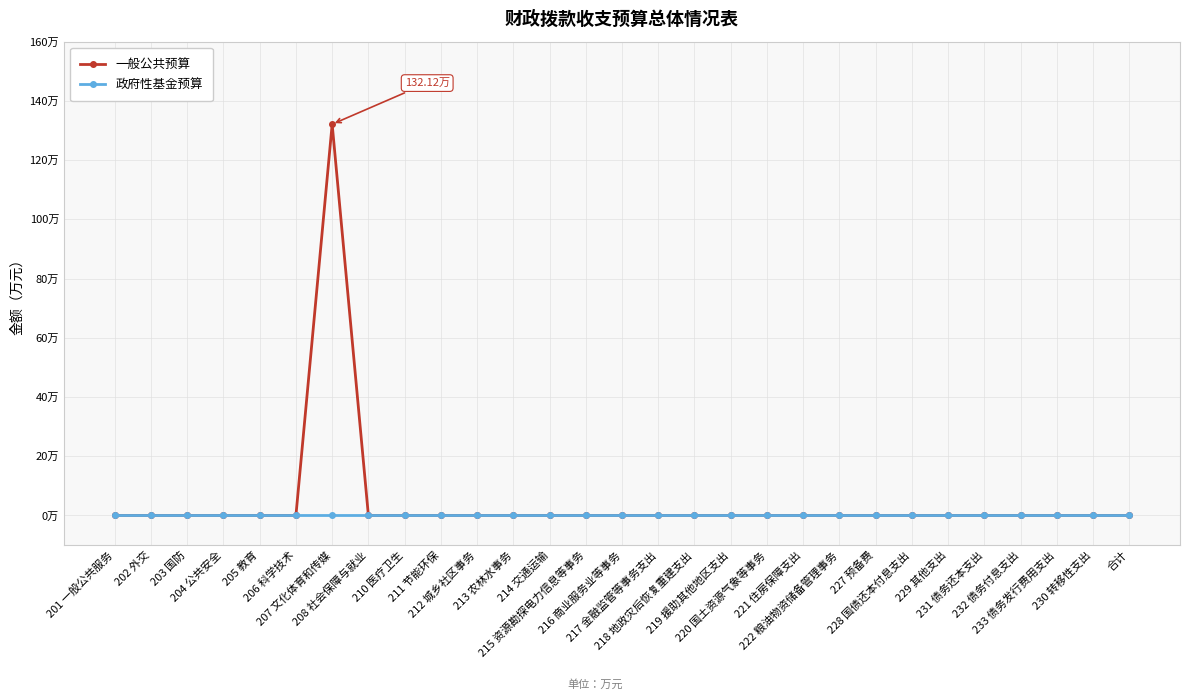

Reading right to left, transcribe all the data shown in this chart.

一般公共预算: 0.0	0.0	0.0	0.0	0.0	0.0	0.0	0.0	0.0	0.0	0.0	0.0	0.0	0.0	0.0	0.0	0.0	0.0	0.0	0.0	0.0	0.0	132.1	0.0	0.0	0.0	0.0	0.0	0.0
政府性基金预算: 0.0	0.0	0.0	0.0	0.0	0.0	0.0	0.0	0.0	0.0	0.0	0.0	0.0	0.0	0.0	0.0	0.0	0.0	0.0	0.0	0.0	0.0	0.0	0.0	0.0	0.0	0.0	0.0	0.0